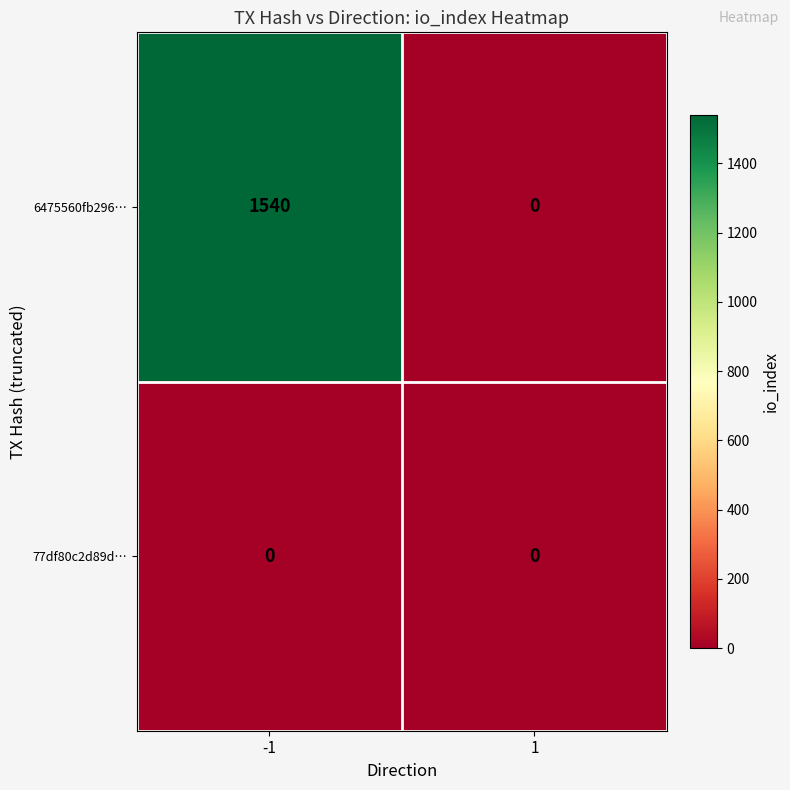

List the series in order of their peak value, lowest first.

77df80c2d89d…, 6475560fb296…